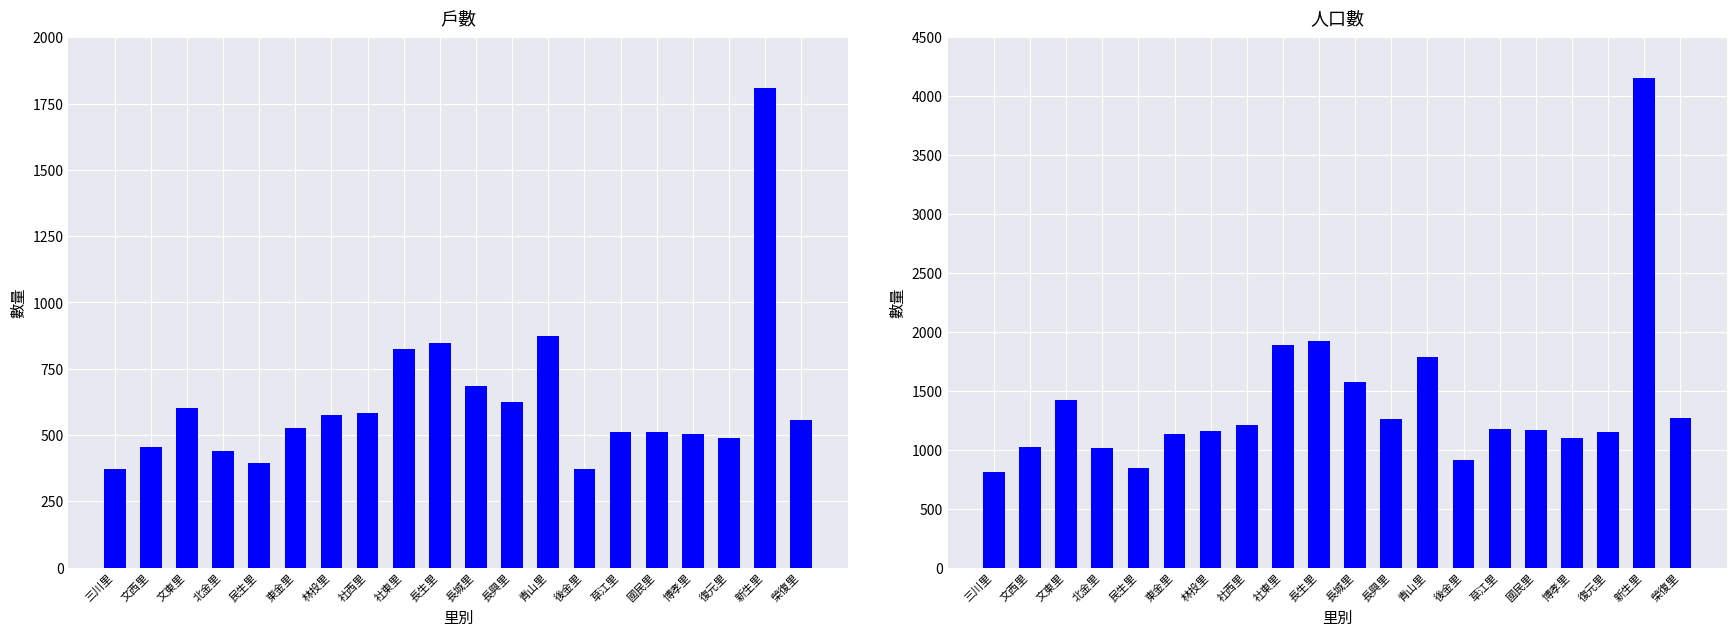

Is it true that 戶數 equals 200 at 草江里?

False